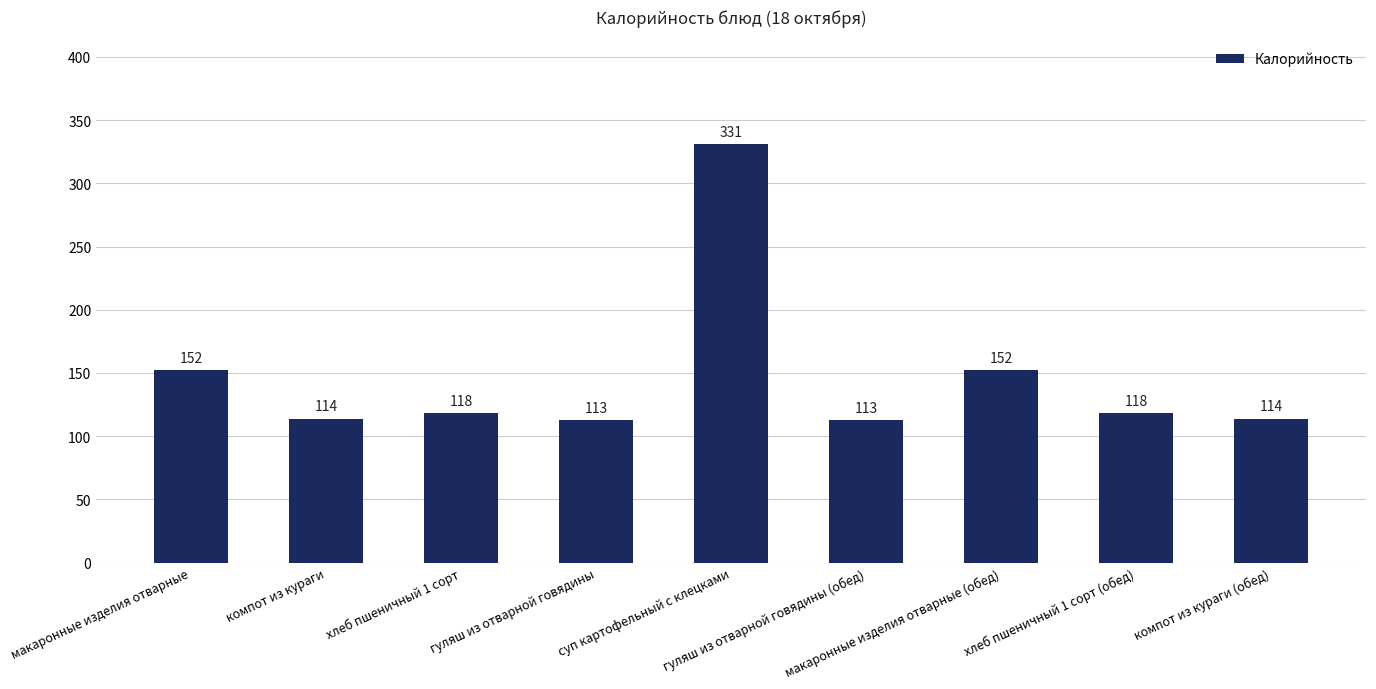

What is the value of the 1st bar from the left?

152